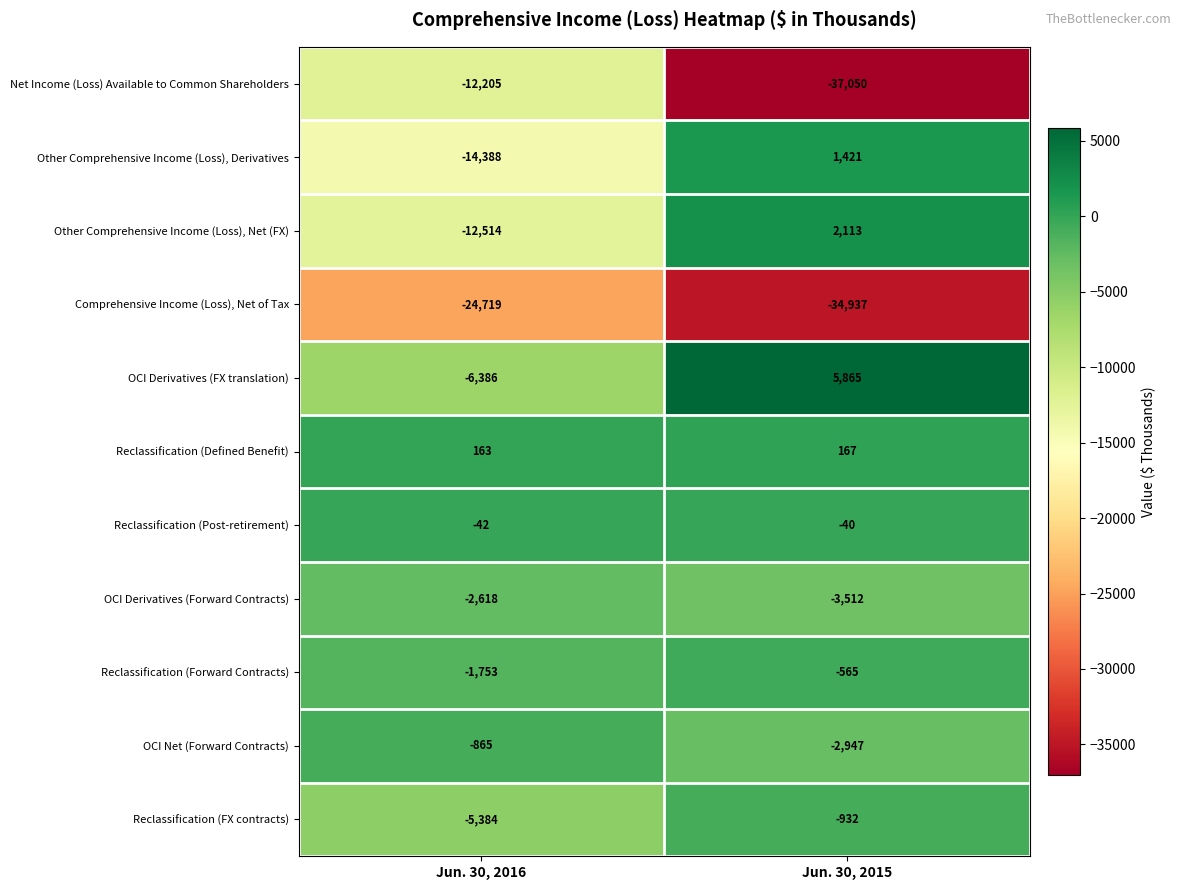

What is the difference between the Reclassification (FX contracts) values at Jun. 30, 2015 and Jun. 30, 2016?

4452